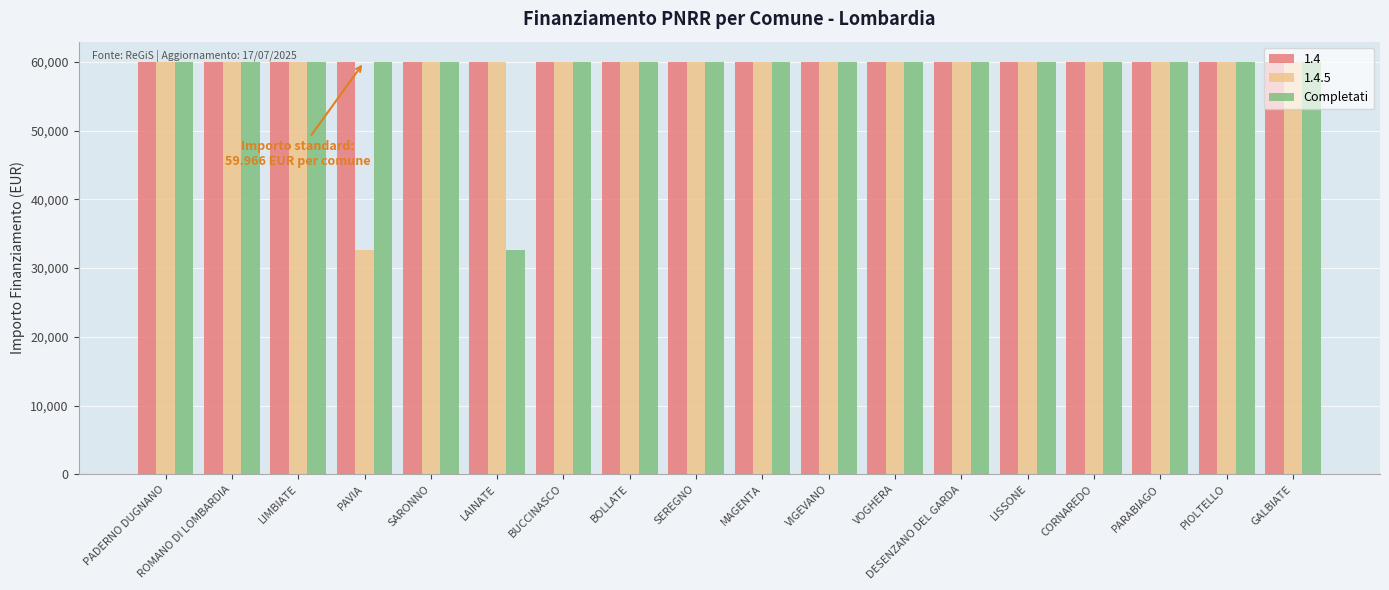

True or false: 1.4 has a value of 59966 at PADERNO DUGNANO.

True